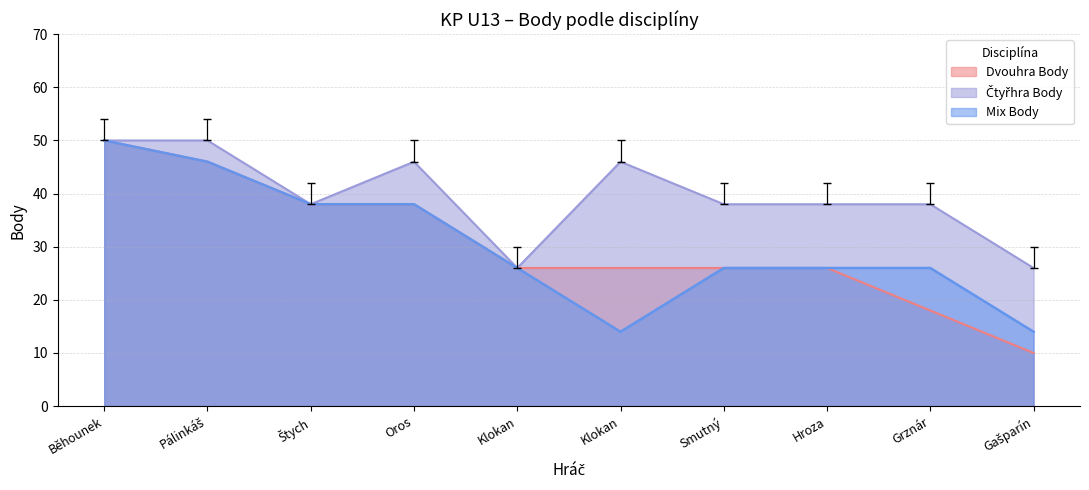

What are all the series names shown in the legend?

Dvouhra Body, Čtyřhra Body, Mix Body